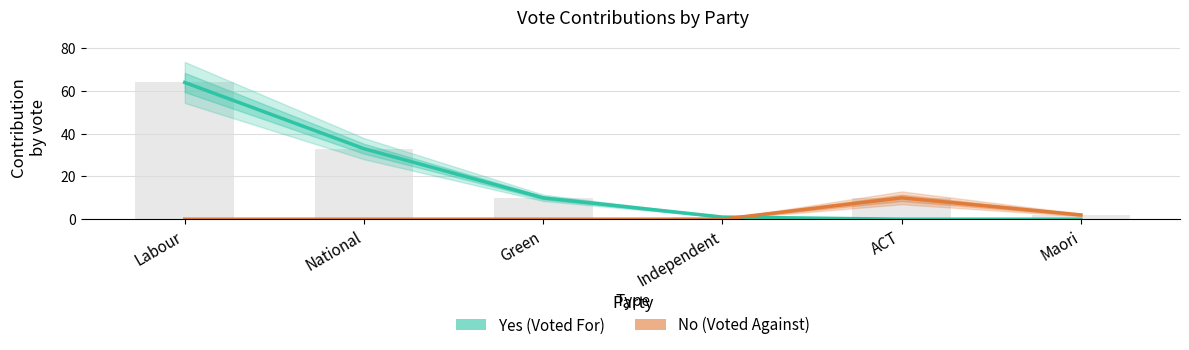

True or false: No (Voted Against) has a value of 10 at ACT.

True